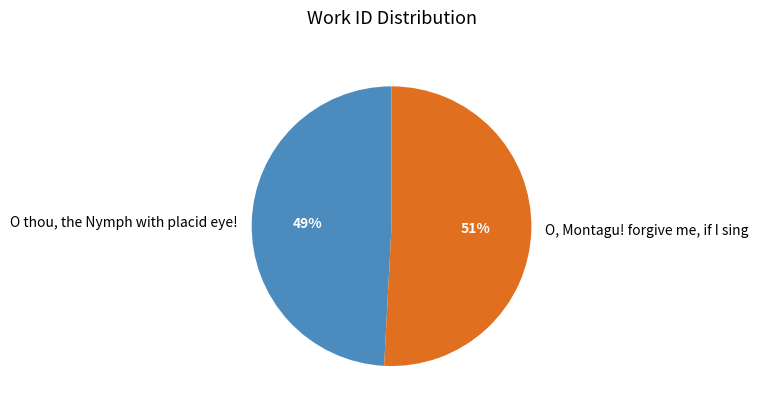

To the nearest percent, what portion does O thou, the Nymph with placid eye! represent?

49%